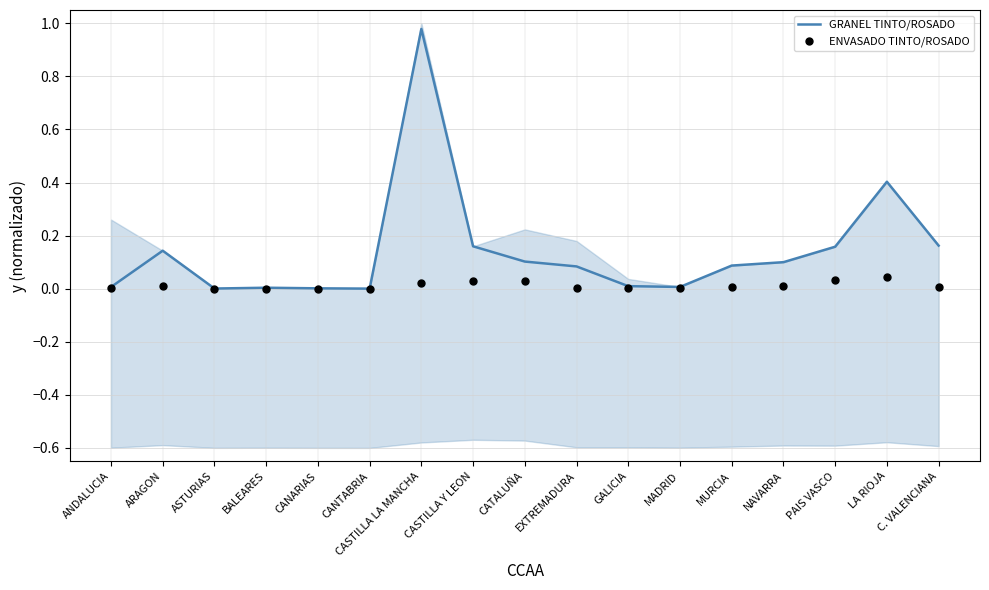

What are all the series names shown in the legend?

GRANEL TINTO/ROSADO, ENVASADO TINTO/ROSADO